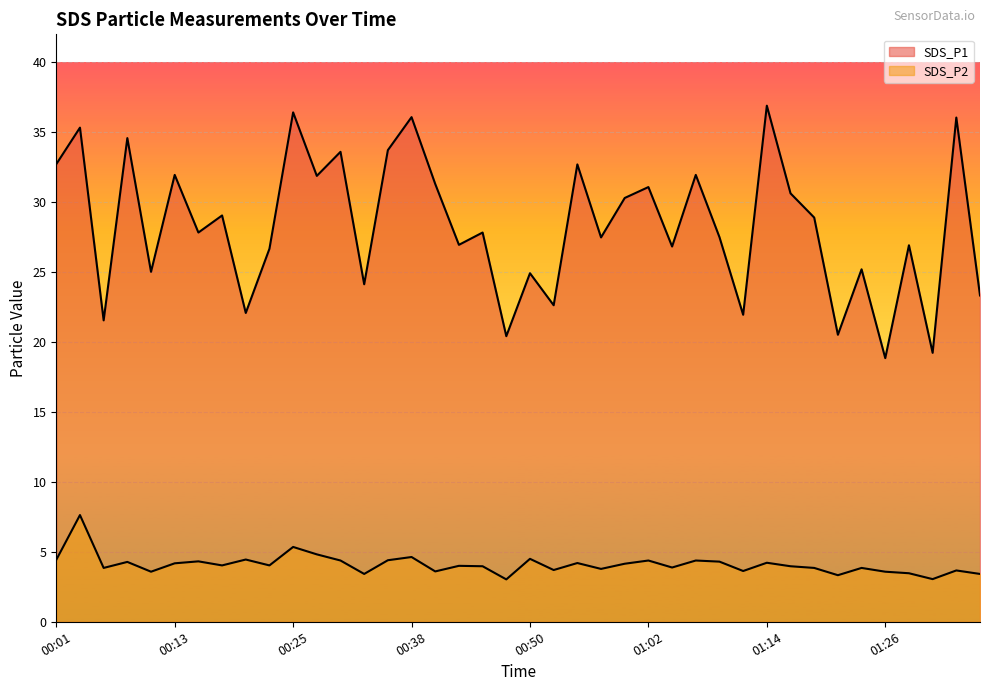

Between 00:35 and 00:45, which series saw the biggest shift?

SDS_P1